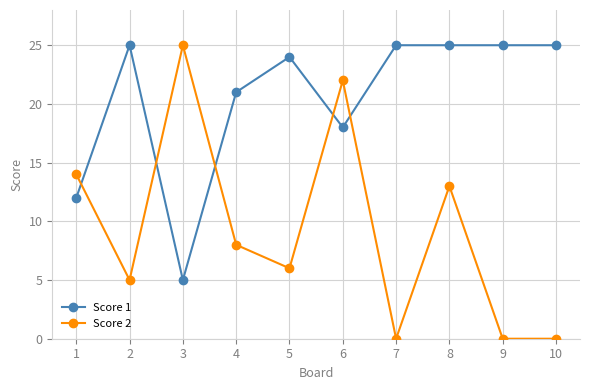

At how many categories does at least one series exceed 20?

9